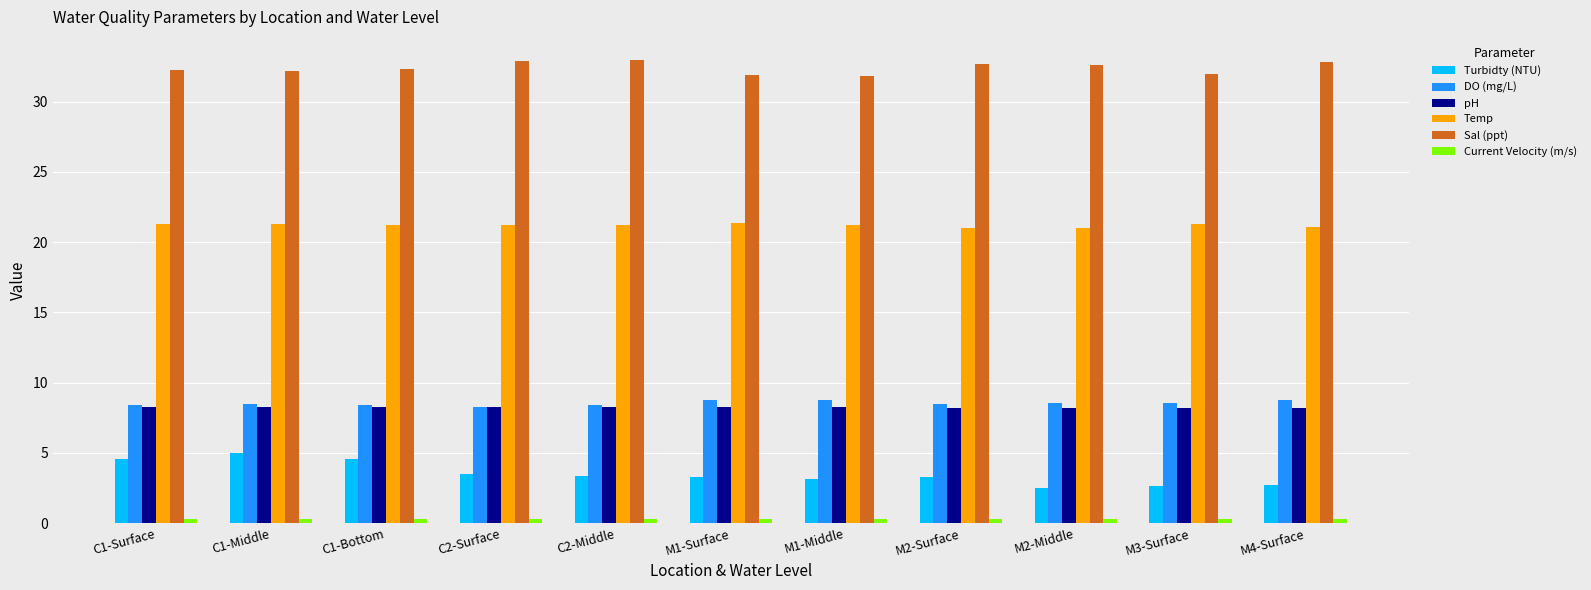

Read the Temp value at C1-Bottom.

21.2